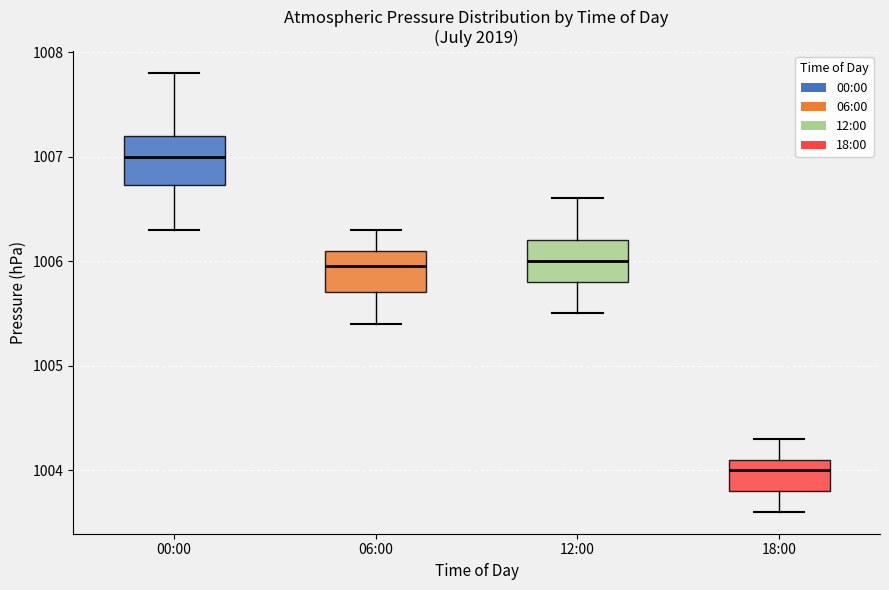

Where is the lower edge of the box for 00:00 on the y-axis? The values are not printed on the chart, so give them approximately, as read against the axis.

1006.7